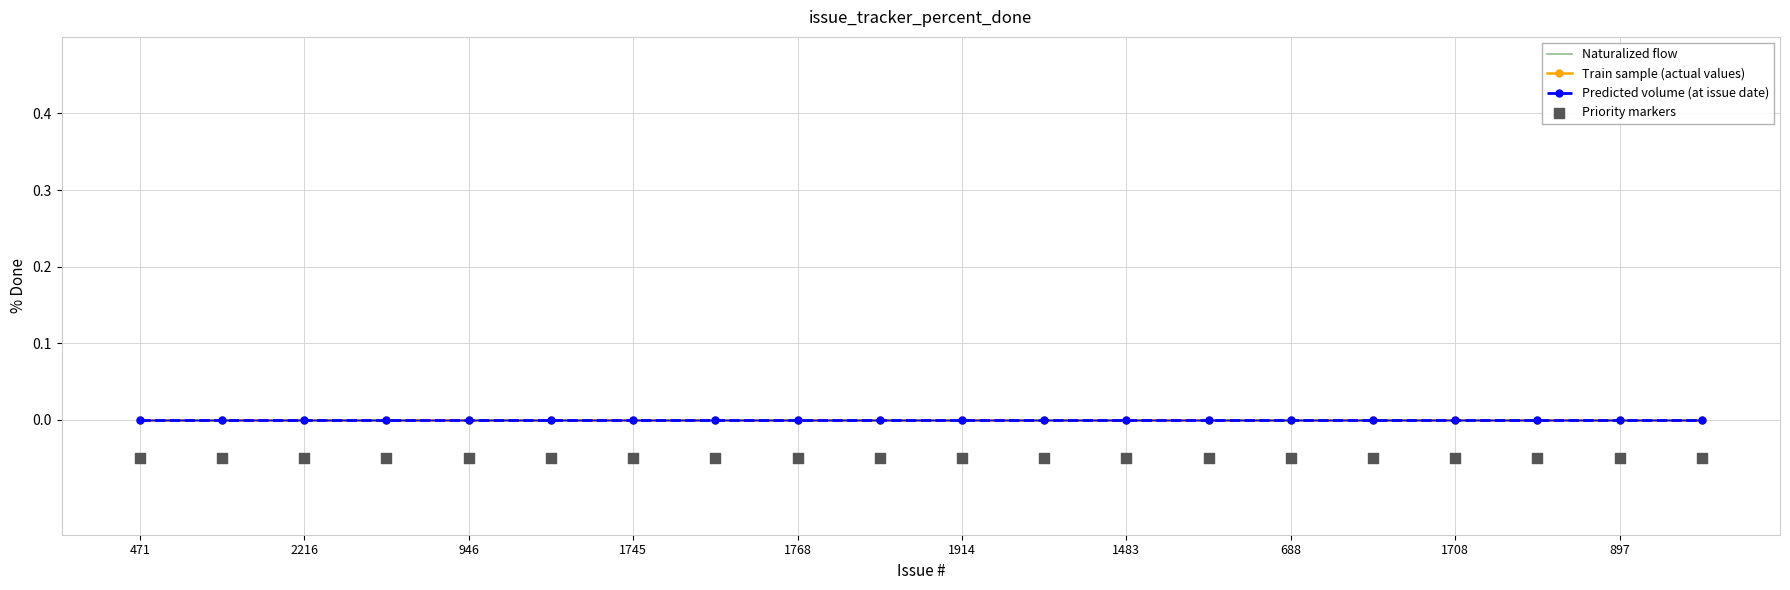

What are all the series names shown in the legend?

Naturalized flow, Train sample (actual values), Predicted volume (at issue date), Priority markers